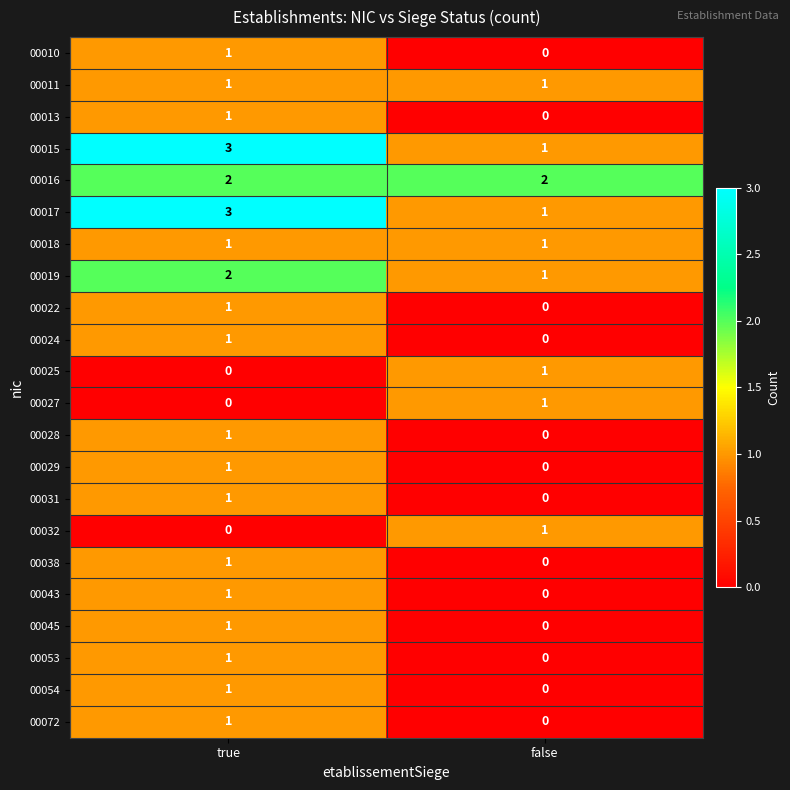

List the labels in order of 00031 value, largest first.

true, false